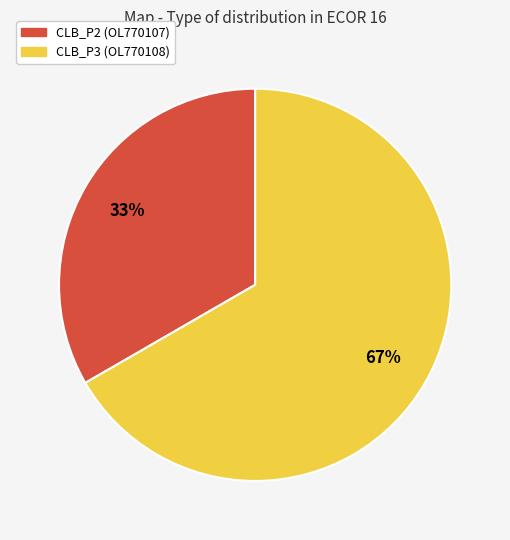

Is there any slice that represents more than half of the pie?

Yes